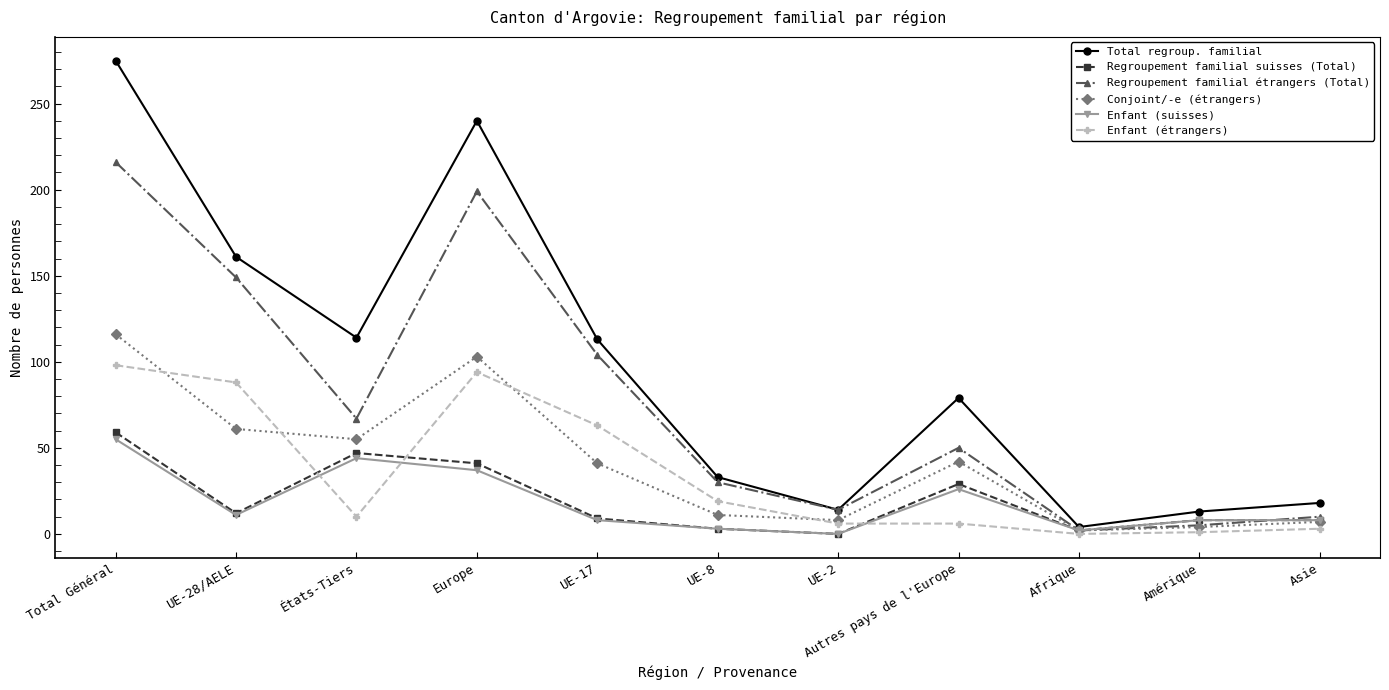

The value of Total regroup. familial at UE-8 is 33. True or false?

True